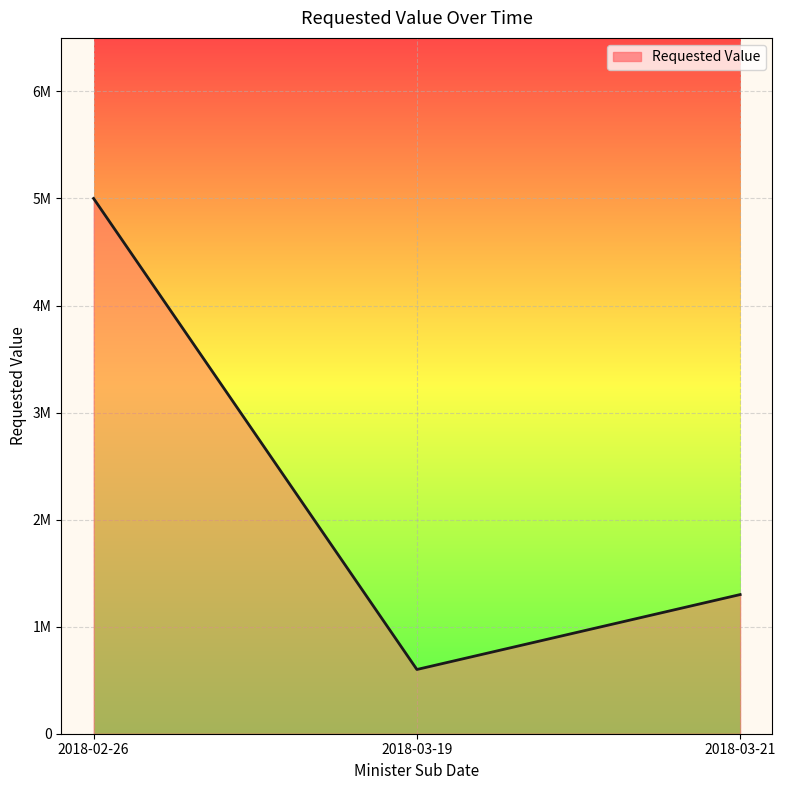

What is the label of the 3rd point from the left?

2018-03-21